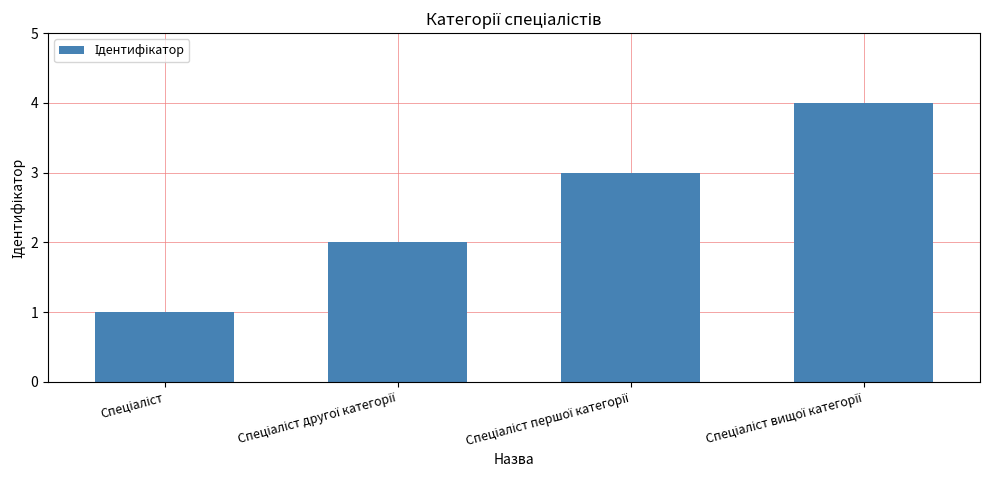

What is the difference between the maximum and minimum values?

3